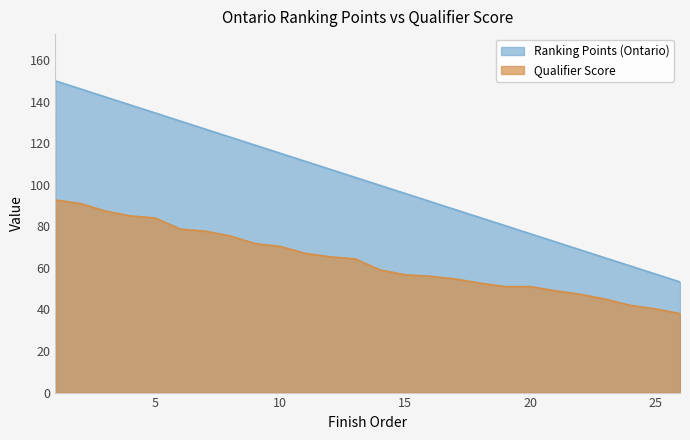

Does the chart have visible grid lines?

No